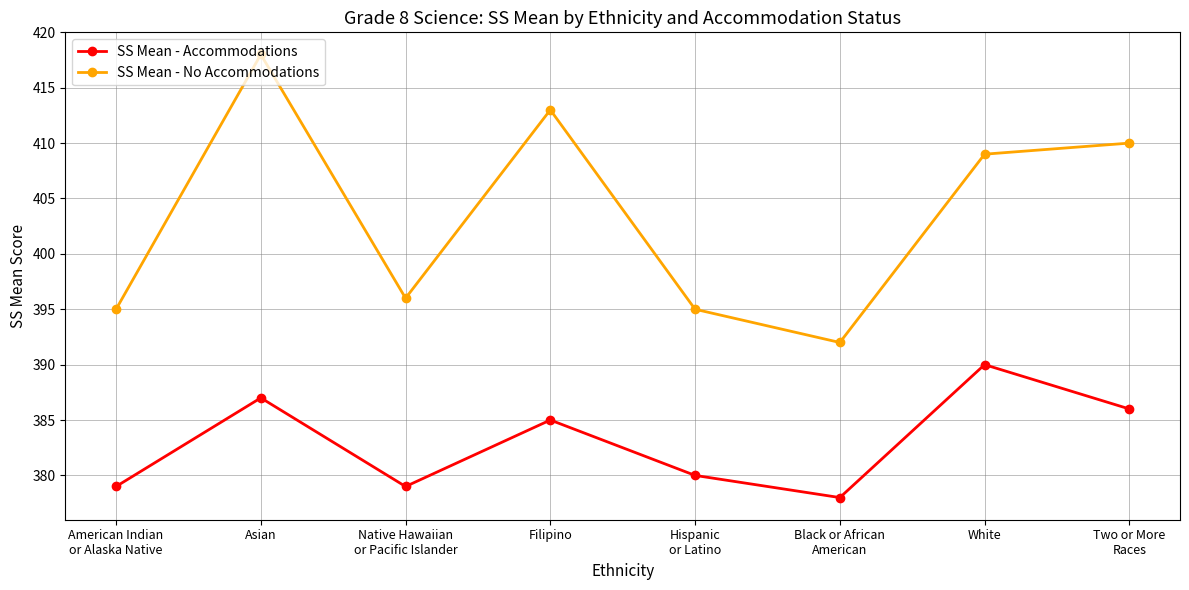

The value of SS Mean - Accommodations at Hispanic
or Latino is 183. True or false?

False